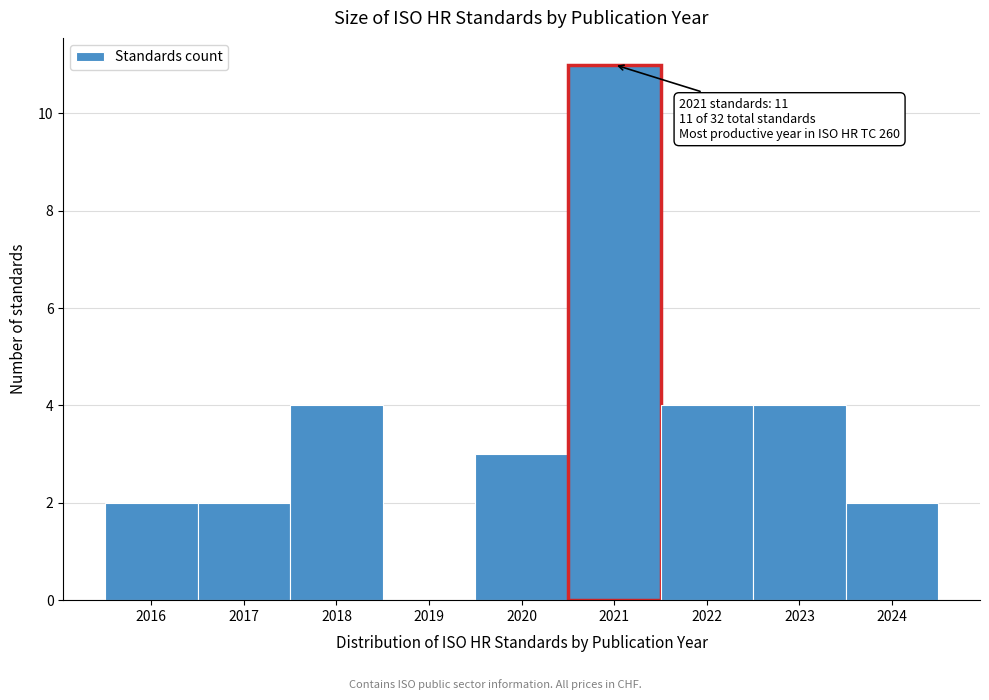

Which range on the x-axis has the tallest bar?

2020.5 to 2021.5